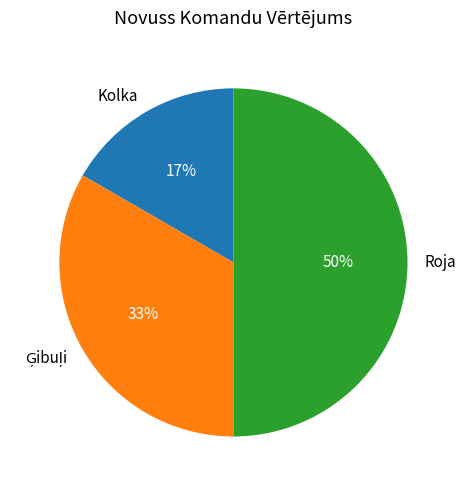

To the nearest percent, what is the average slice percentage?

33%